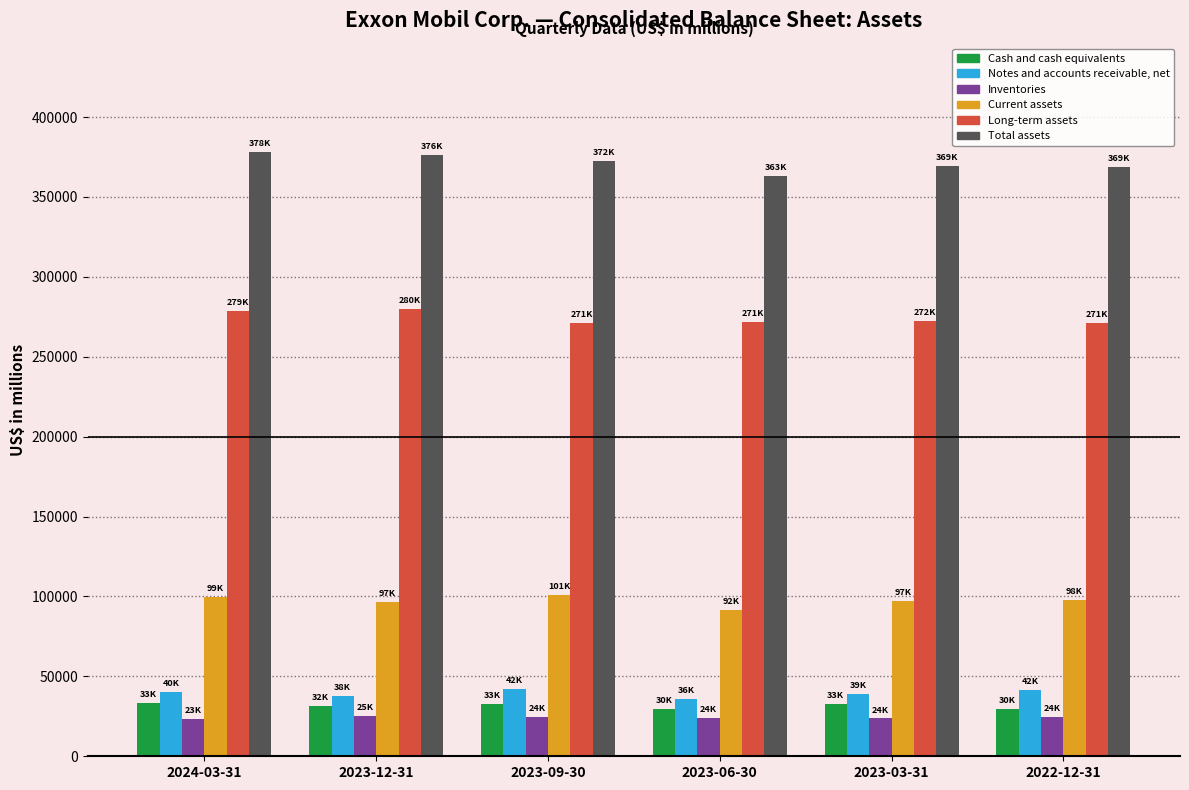

What is the sum of all Notes and accounts receivable, net values?

236667